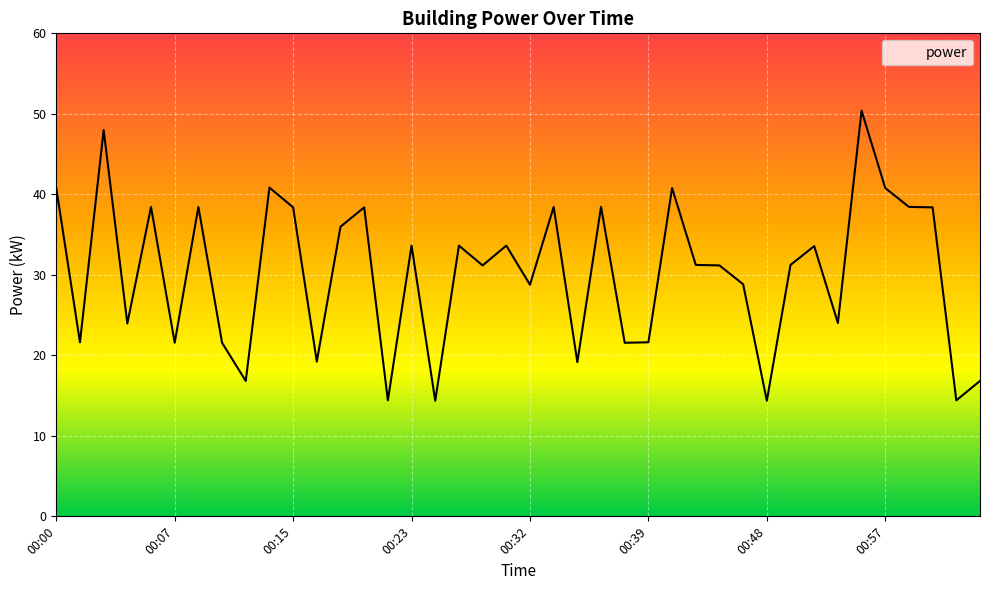

What is the greatest value displayed?

50.4